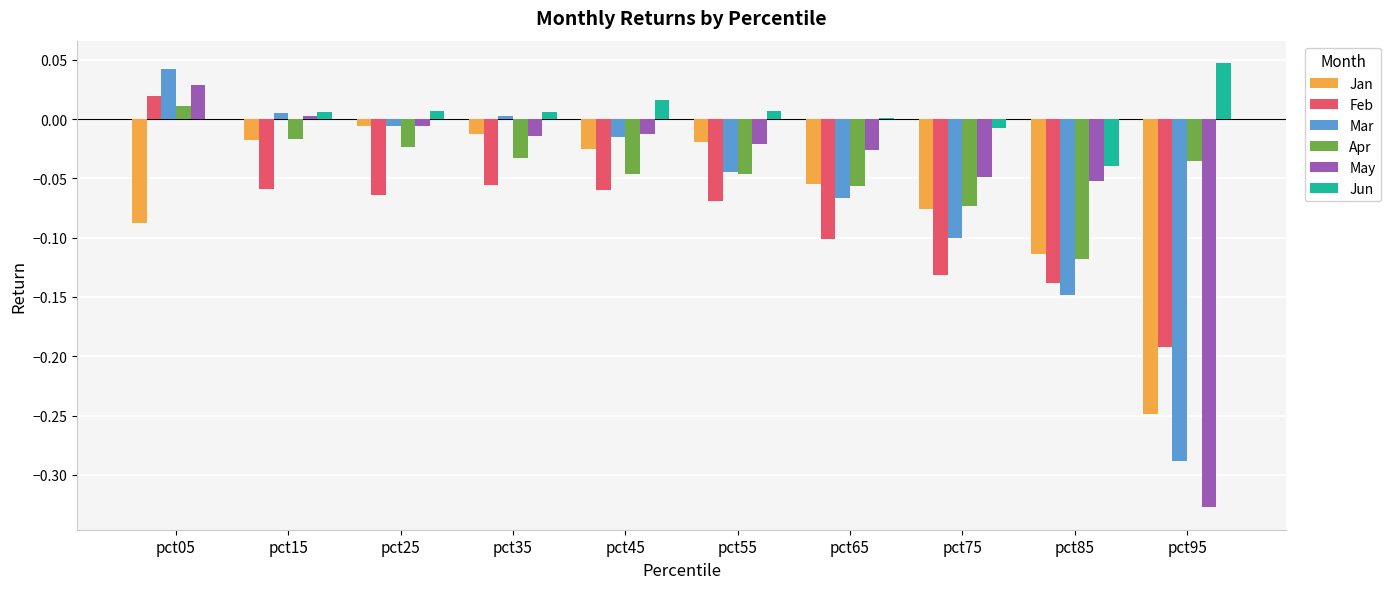

At which label does Mar first exceed 0?

pct05